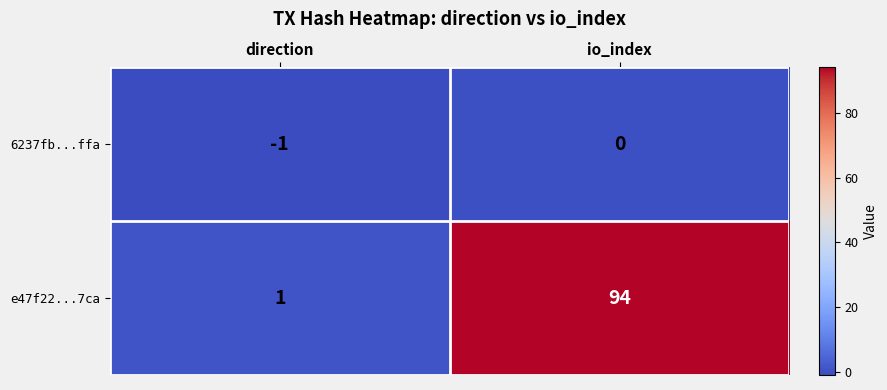

The value of e47f22...7ca at direction is 2. True or false?

False